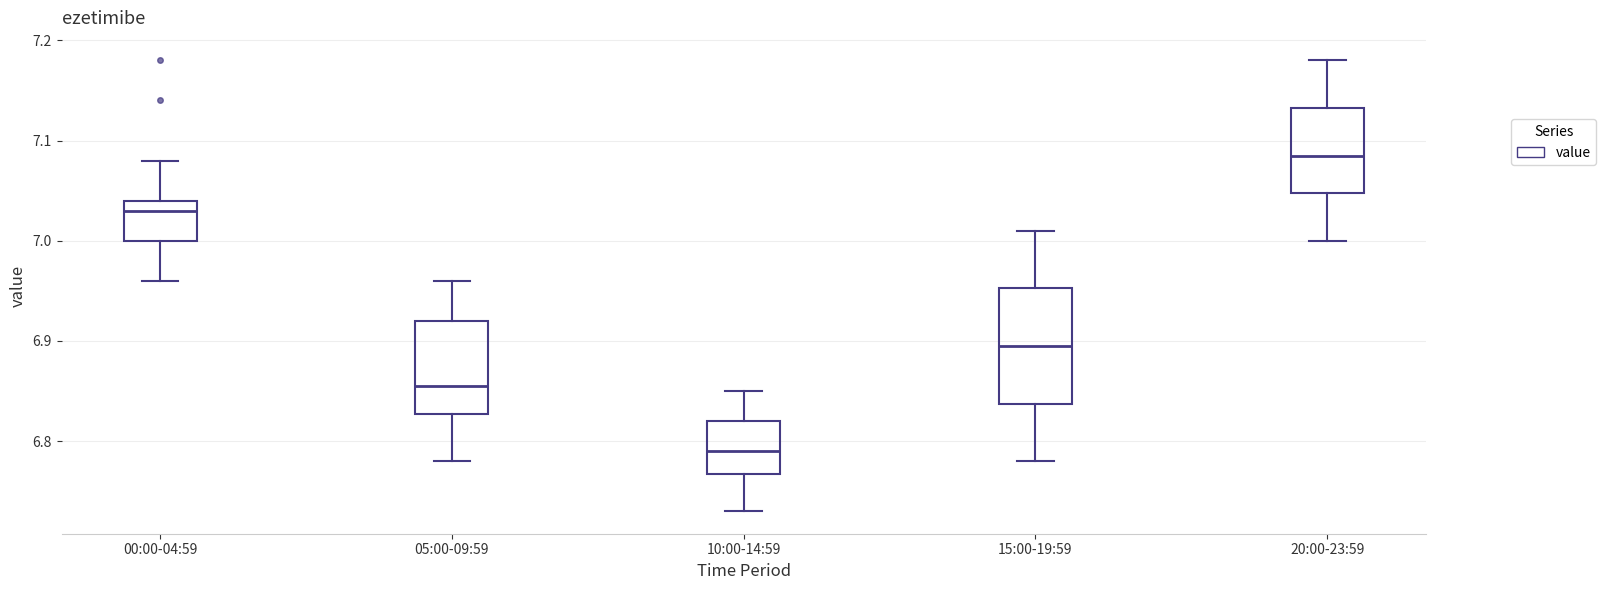

Where is the upper edge of the box for 10:00-14:59 on the y-axis? The values are not printed on the chart, so give them approximately, as read against the axis.

6.82